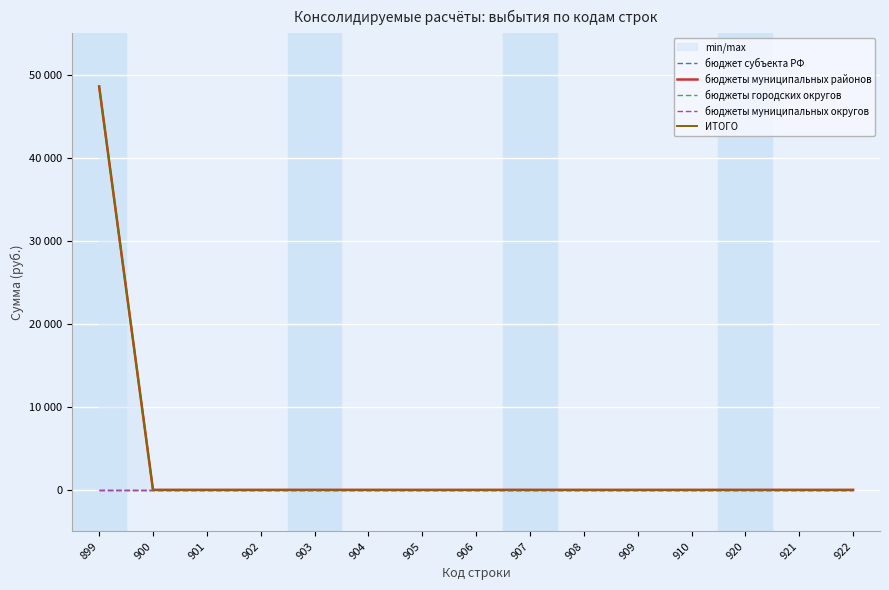

Rank the categories by бюджет субъекта РФ value from highest to lowest.

899, 900, 901, 902, 903, 904, 905, 906, 907, 908, 909, 910, 920, 921, 922